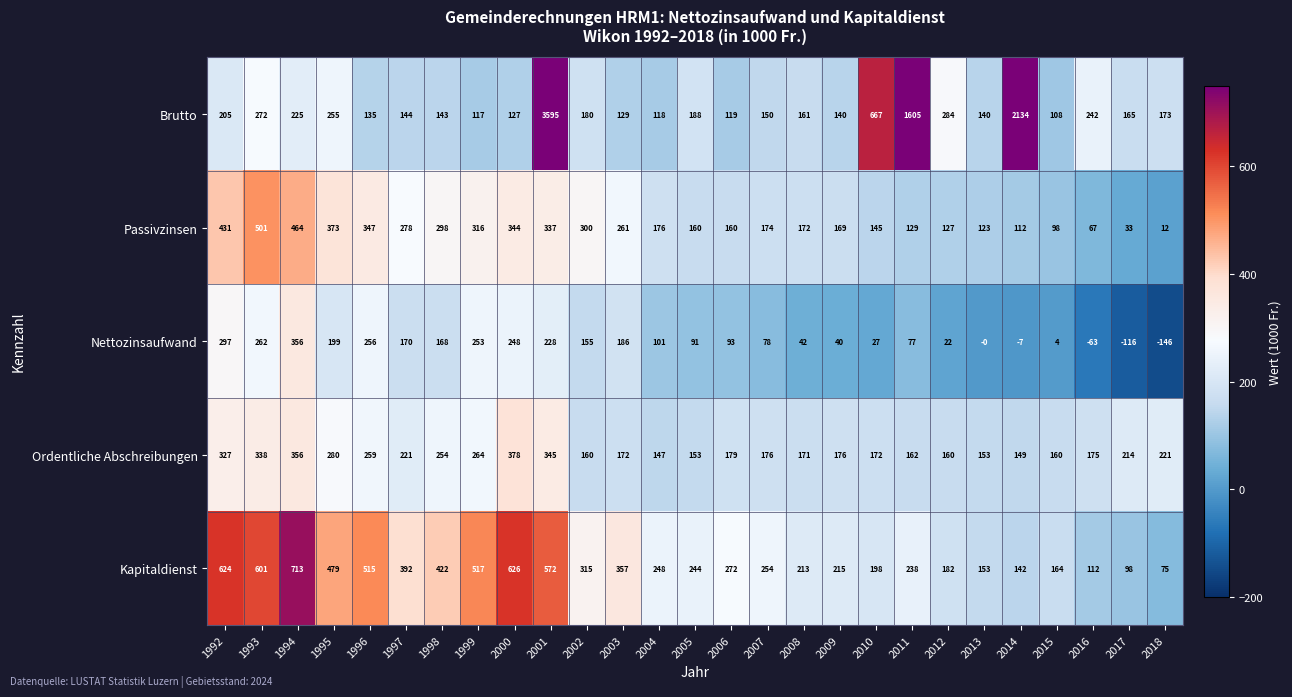

Where does the Ordentliche Abschreibungen series first go above 176?

1992